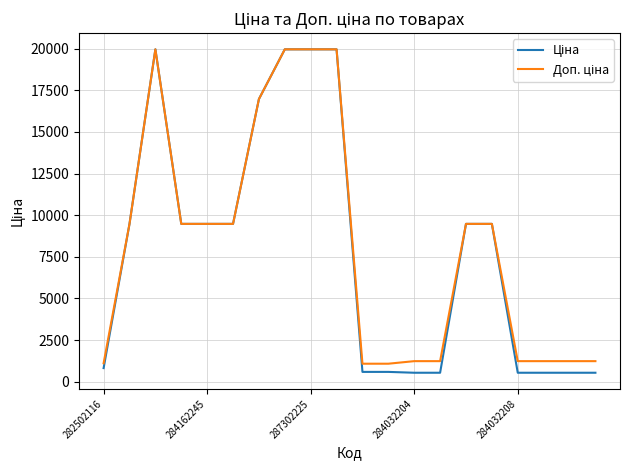

What is the smallest value displayed?

539.0